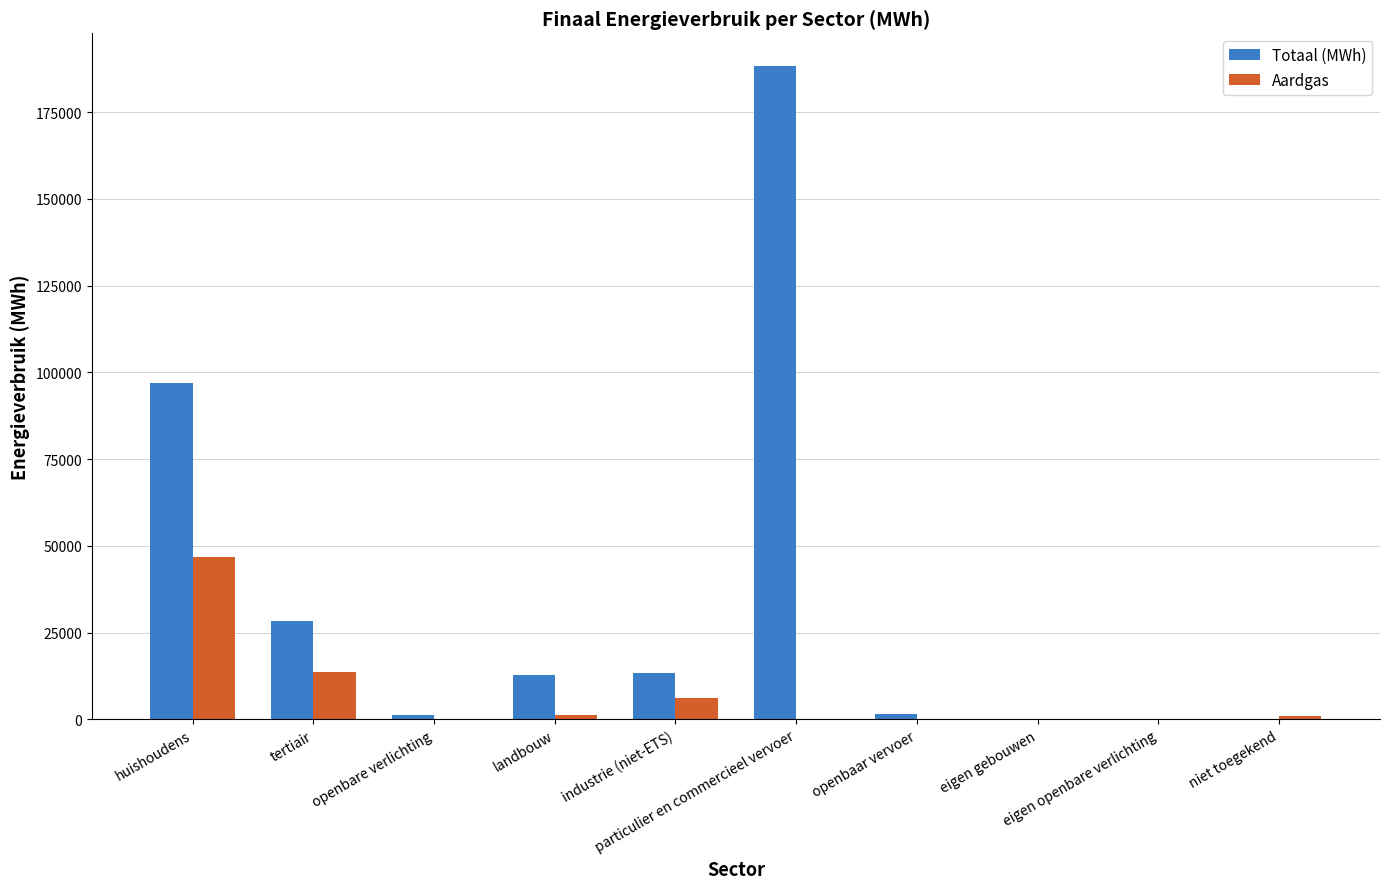

Which series has the largest total across all categories?

Totaal (MWh)